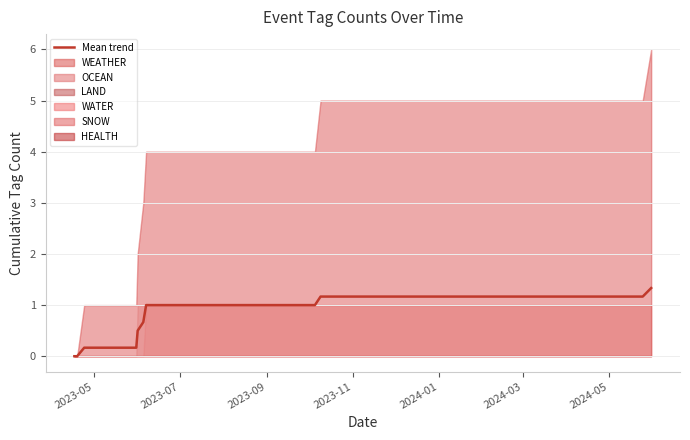

How many values are below 1?

8